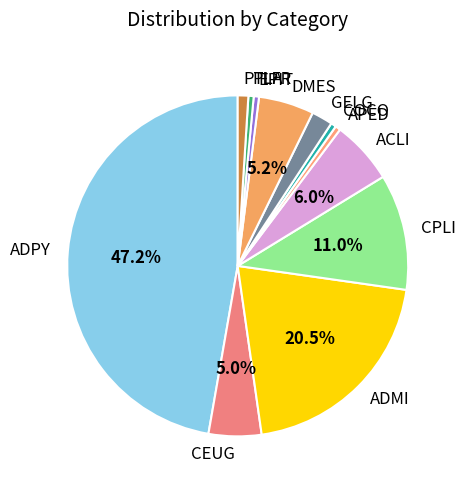

Which slice is the largest?

ADPY